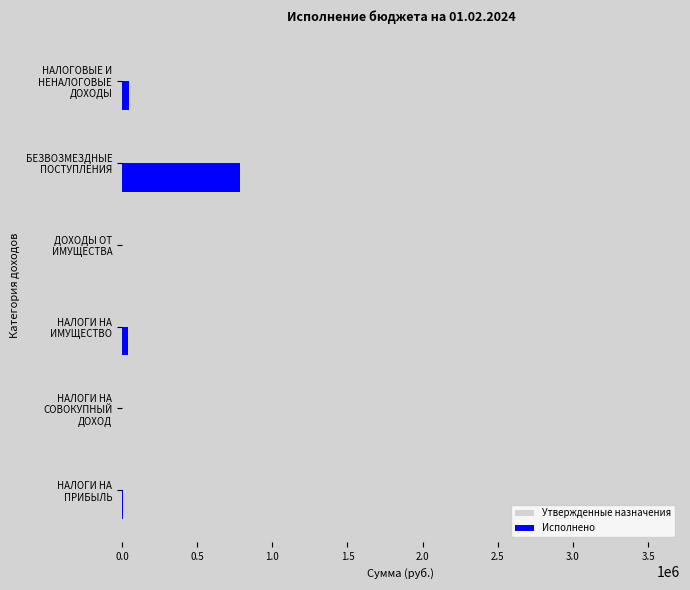

Which series has the largest total across all categories?

Утвержденные назначения